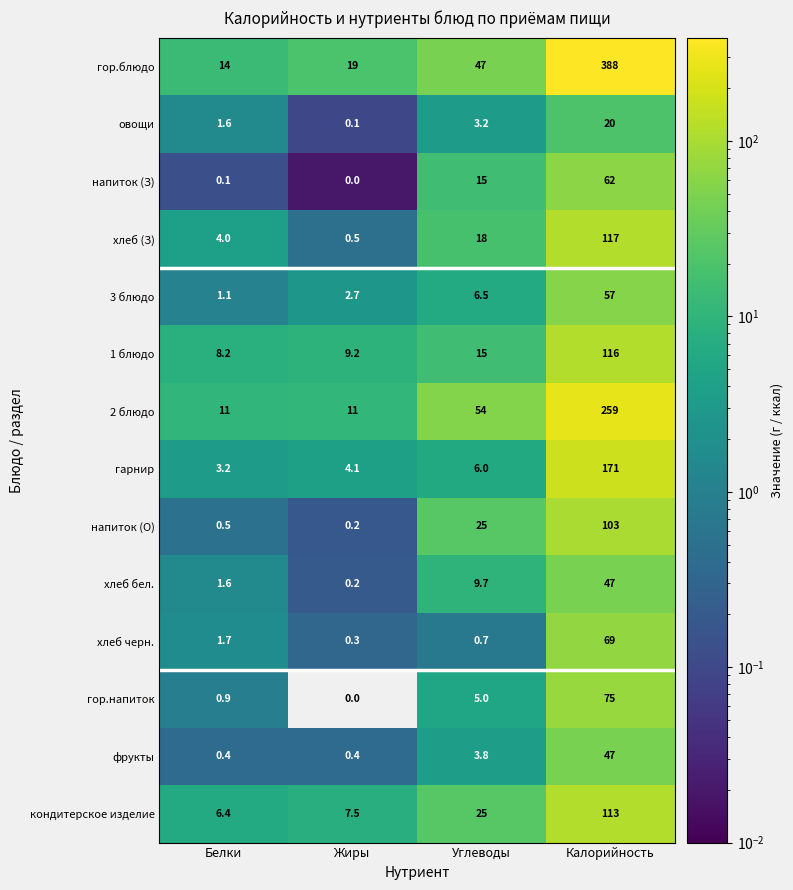

What is the sum of all овощи values?

24.9